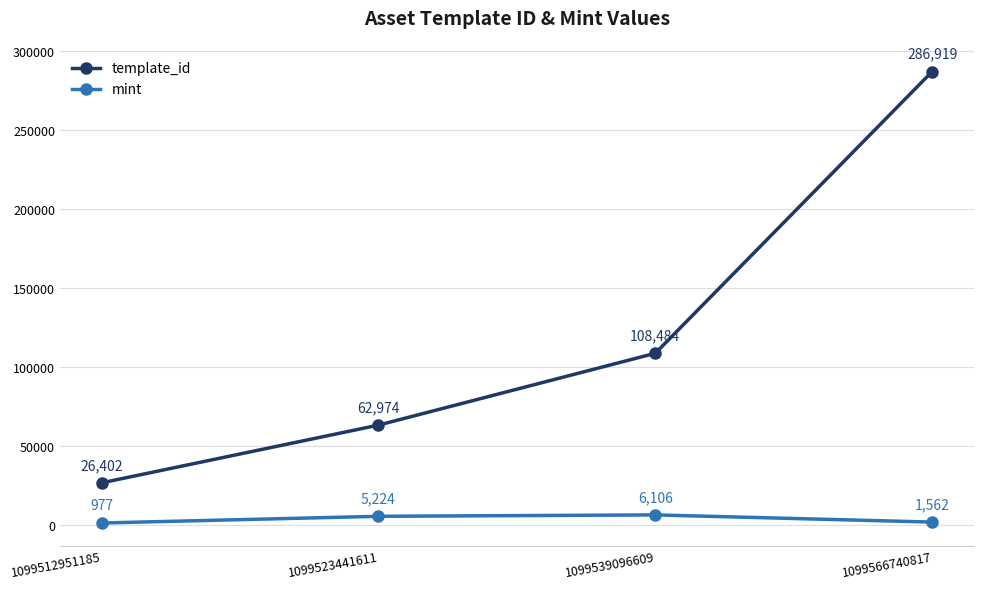

True or false: mint and template_id intersect in this chart.

False